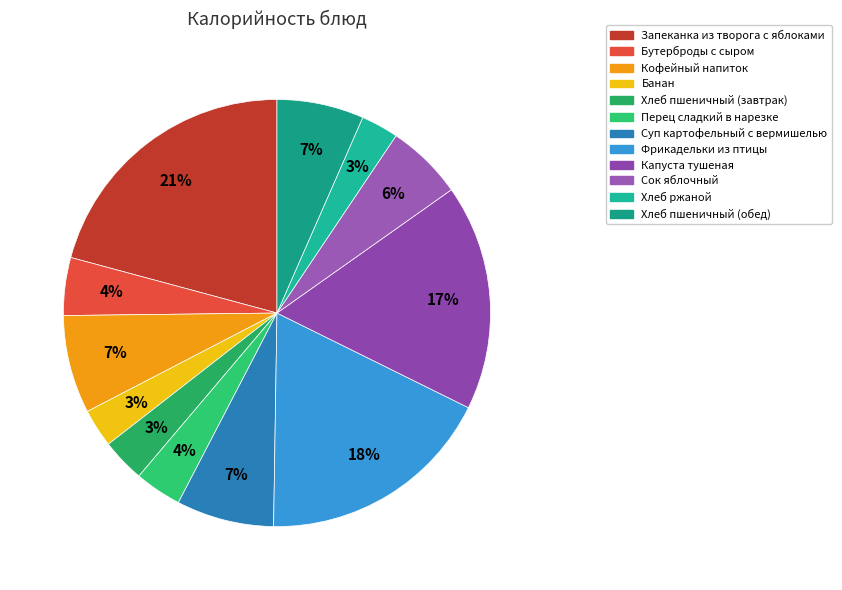

What portion of the pie excludes Хлеб пшеничный (обед)?

93.4%